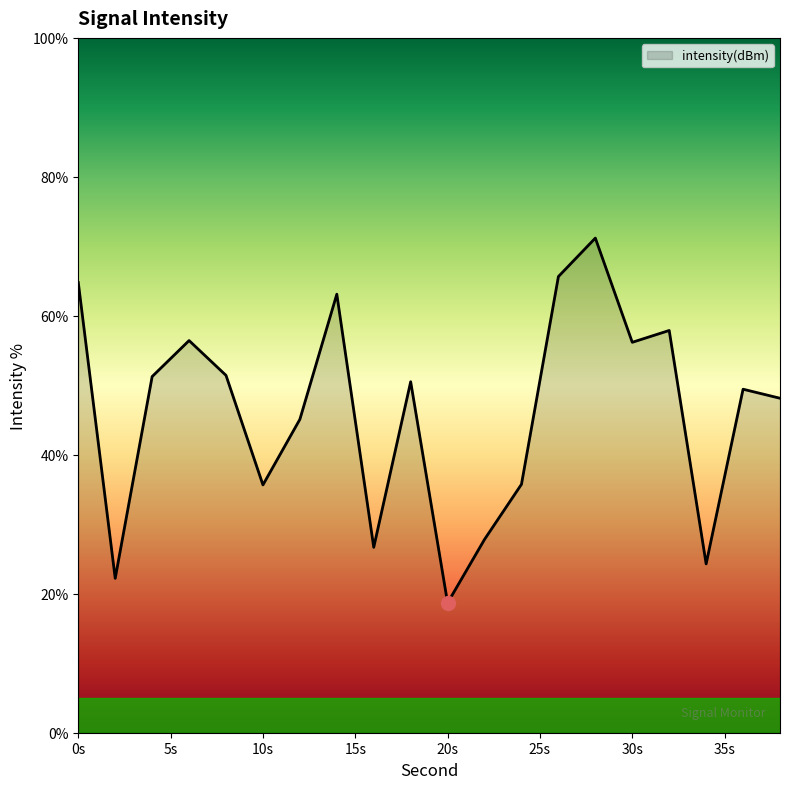

How many categories are shown in the chart?

20